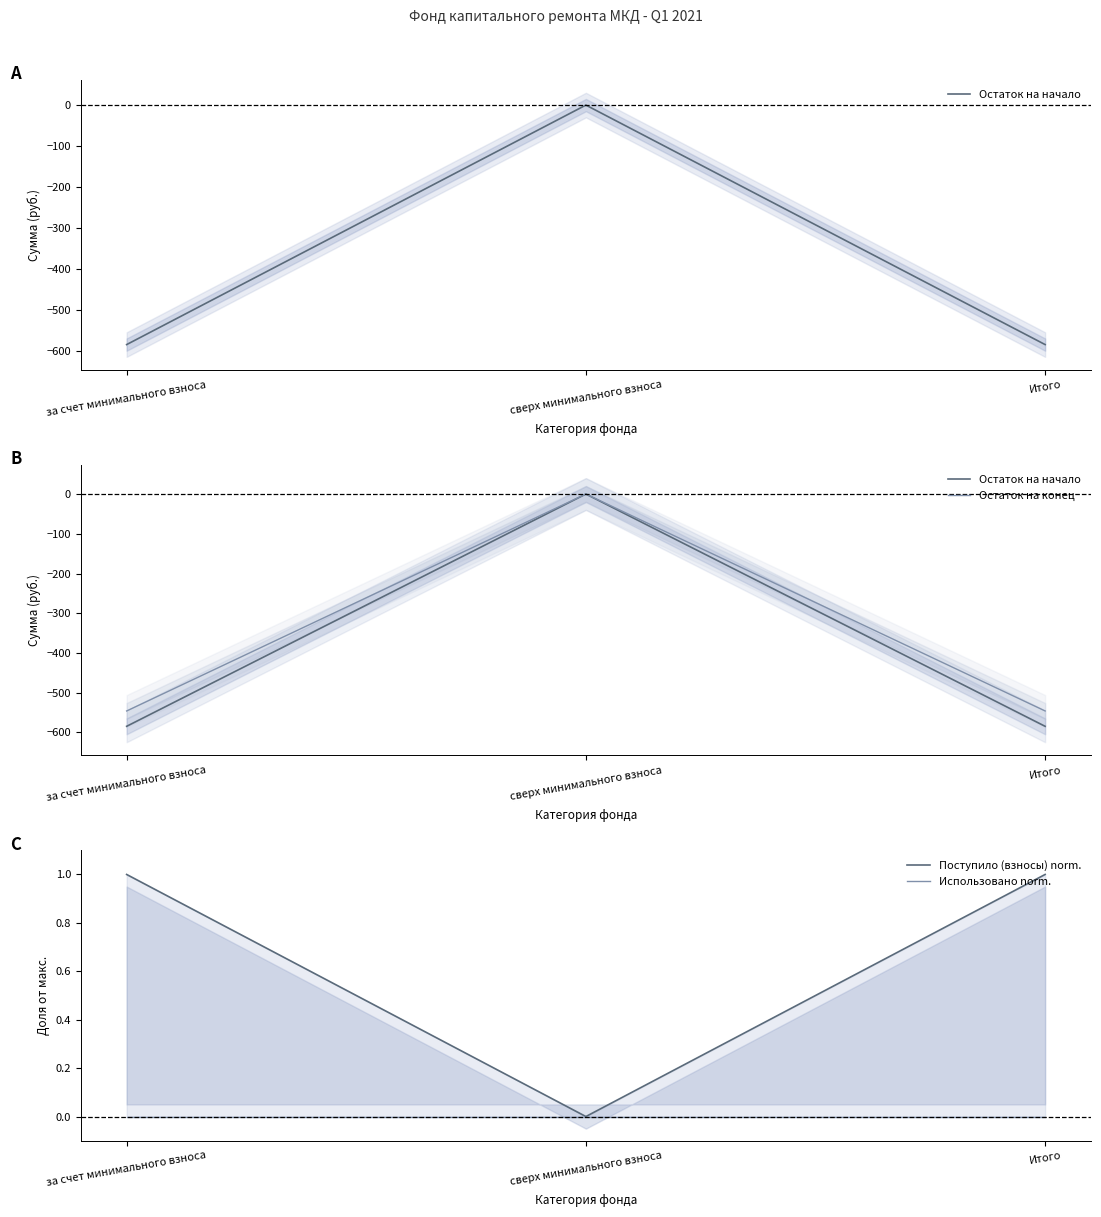

At Итого, list the series in order from largest to smallest.

Поступило (взносы) norm., Использовано norm., Остаток на конец, Остаток на начало